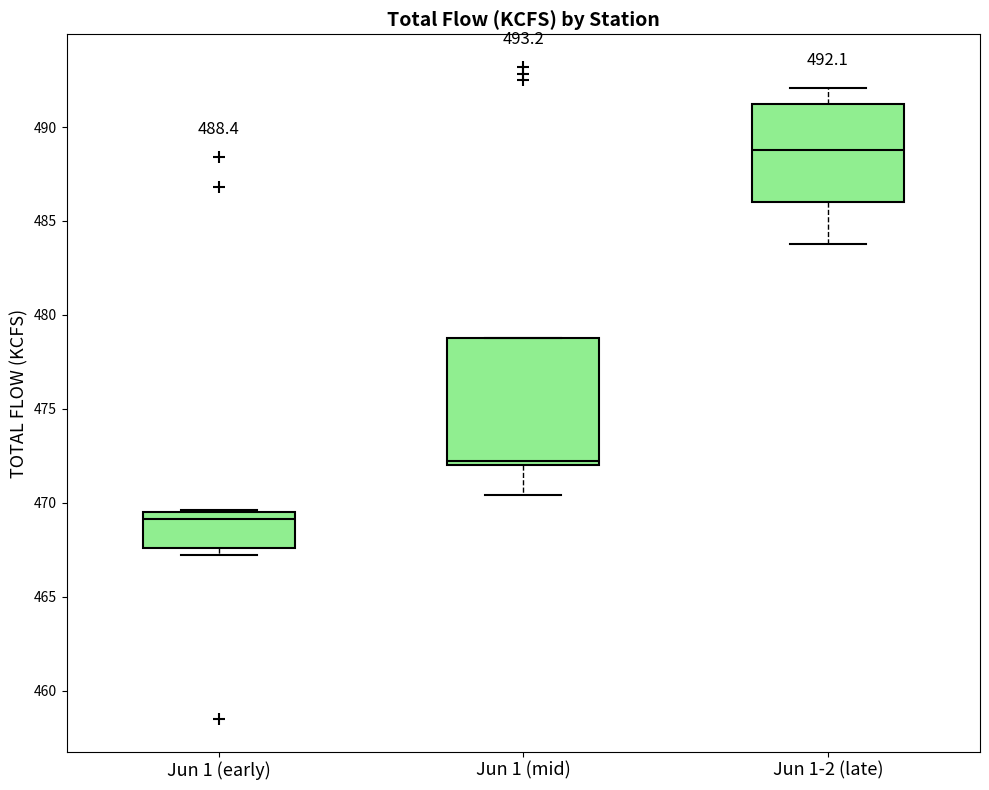

Which box is the tallest, from its lower edge to its upper edge?

Jun 1 (mid)